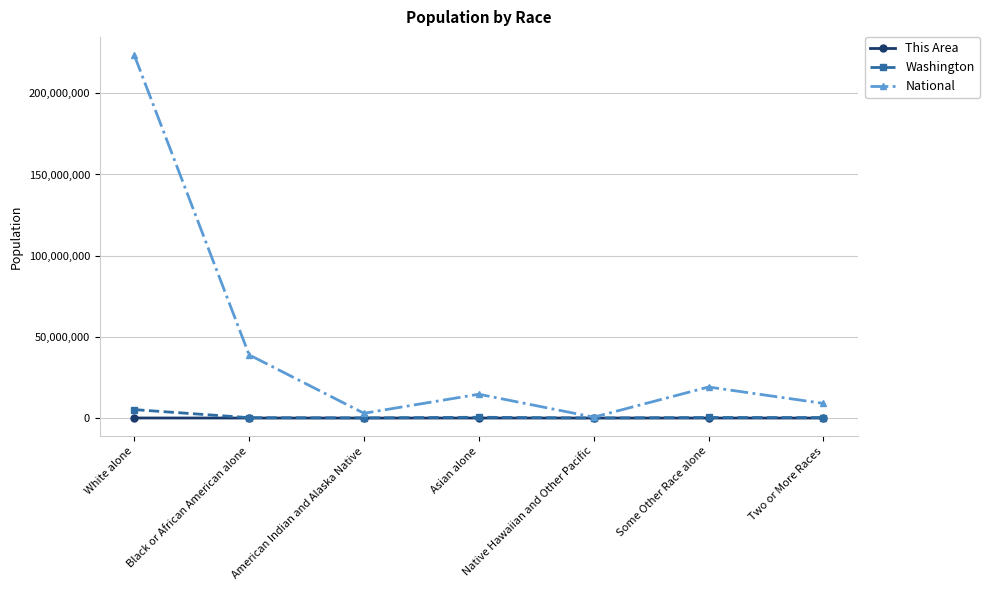

Where is the first local maximum for National?

Asian alone